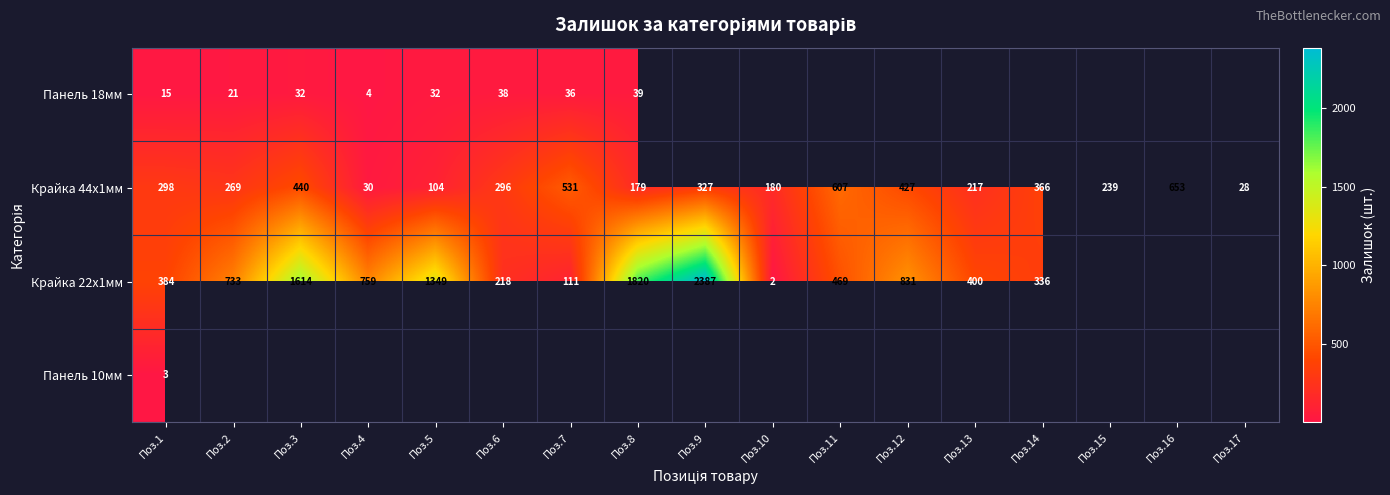

At how many categories does at least one series exceed 1054?

4